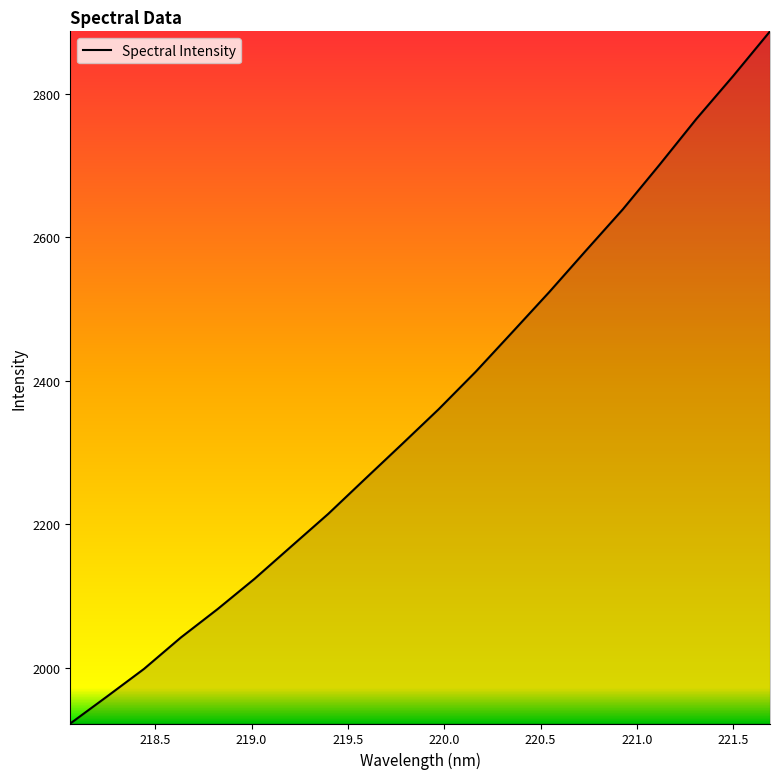

What is the greatest value displayed?

2886.8